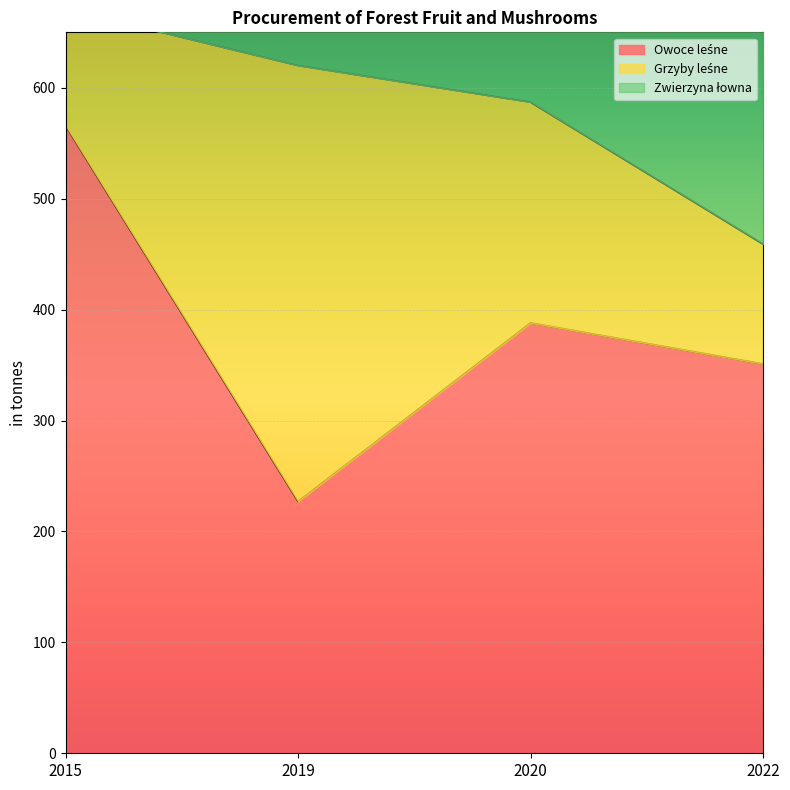

What are all the series names shown in the legend?

Owoce leśne, Grzyby leśne, Zwierzyna łowna